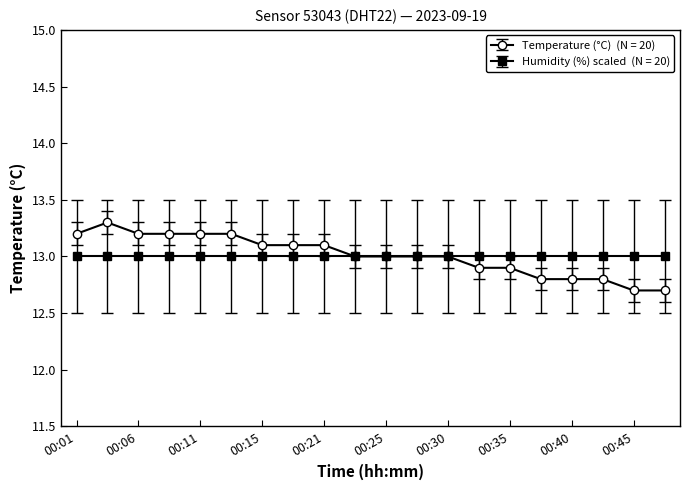

Is this an area chart (filled region under the line)?

No